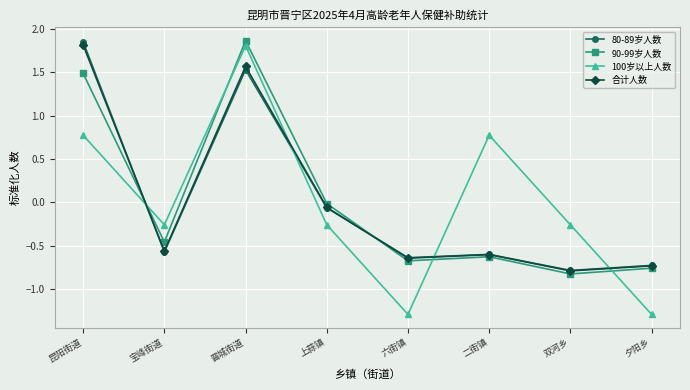

True or false: 80-89岁人数 has more than 0 interior local peaks.

True